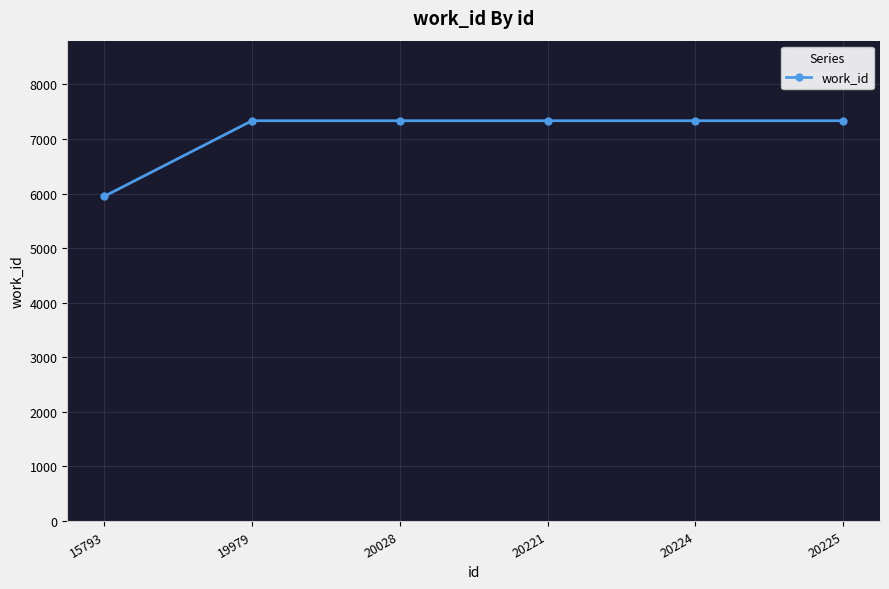

Approximately how many times larger is the value at 20225 compared to 20028?

1.0